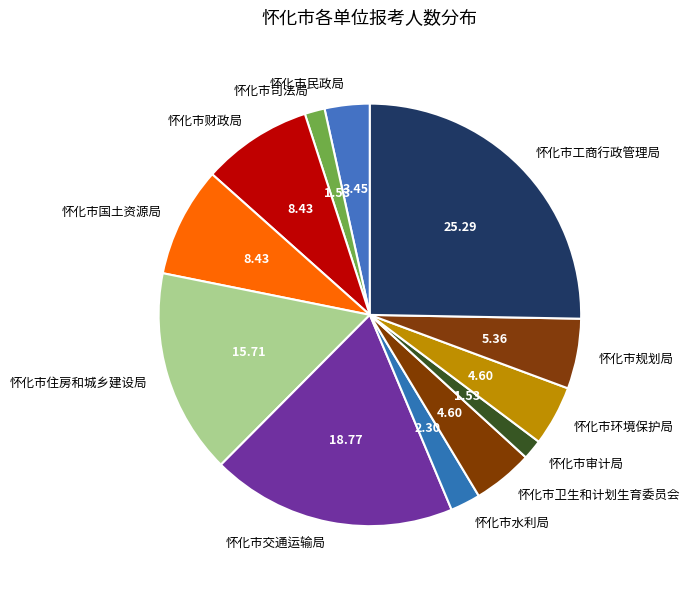

Approximately how many times larger is the value at 怀化市水利局 compared to 怀化市卫生和计划生育委员会?

0.5